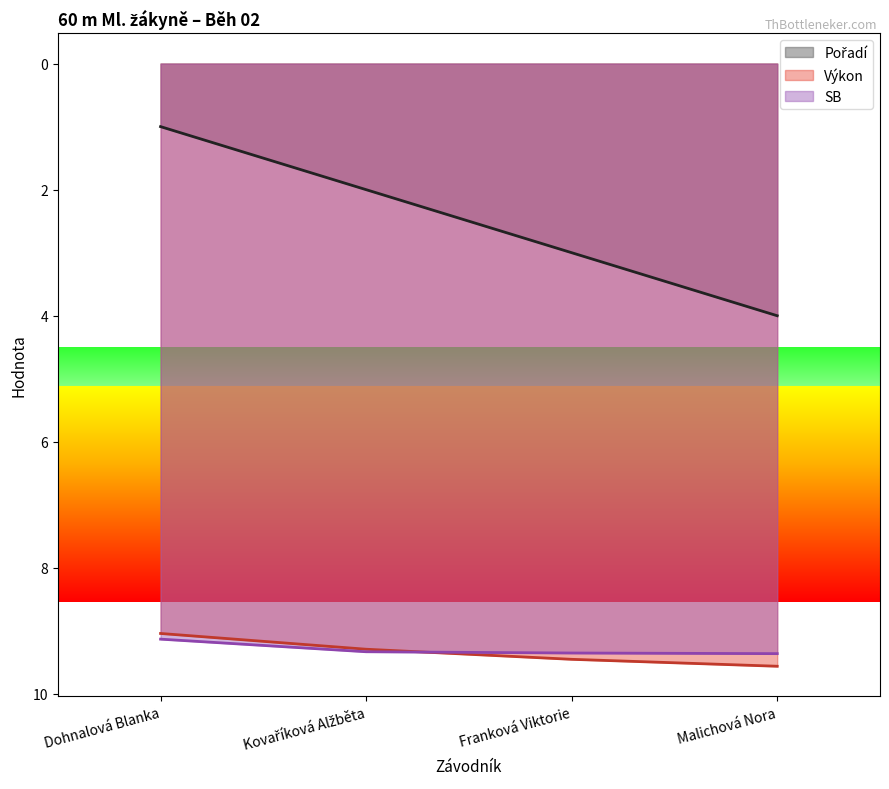

The value of Pořadí at Kovaříková Alžběta is 3.2. True or false?

False